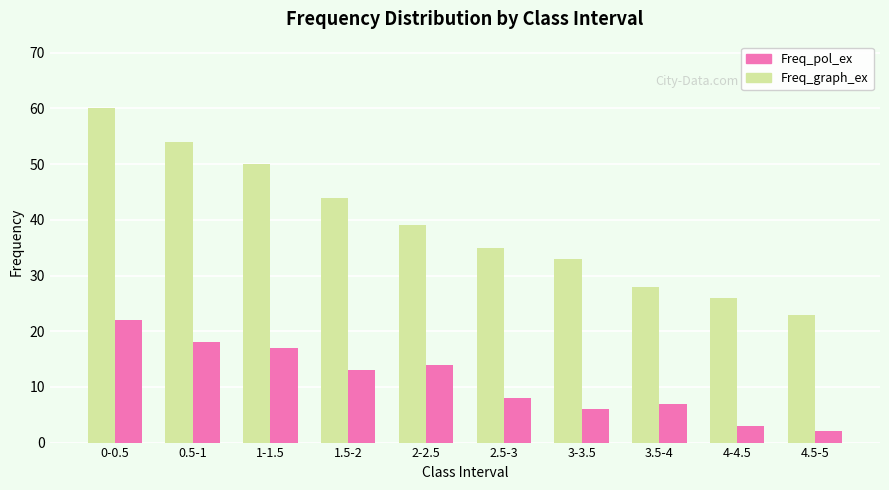

Rank the categories by Freq_pol_ex value from highest to lowest.

0-0.5, 0.5-1, 1-1.5, 2-2.5, 1.5-2, 2.5-3, 3.5-4, 3-3.5, 4-4.5, 4.5-5